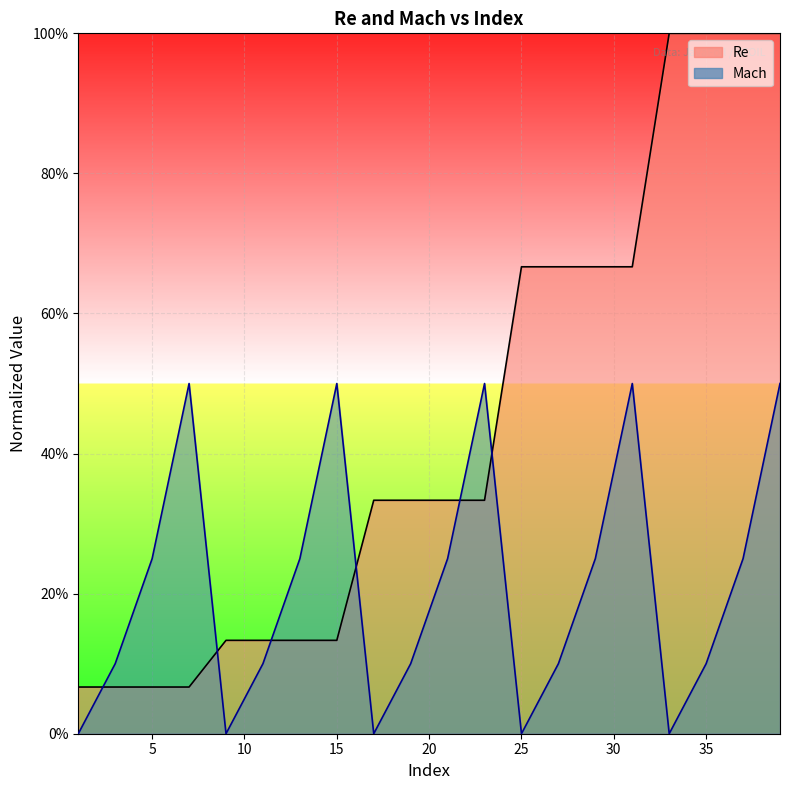

Read the Re value at 27.

0.7